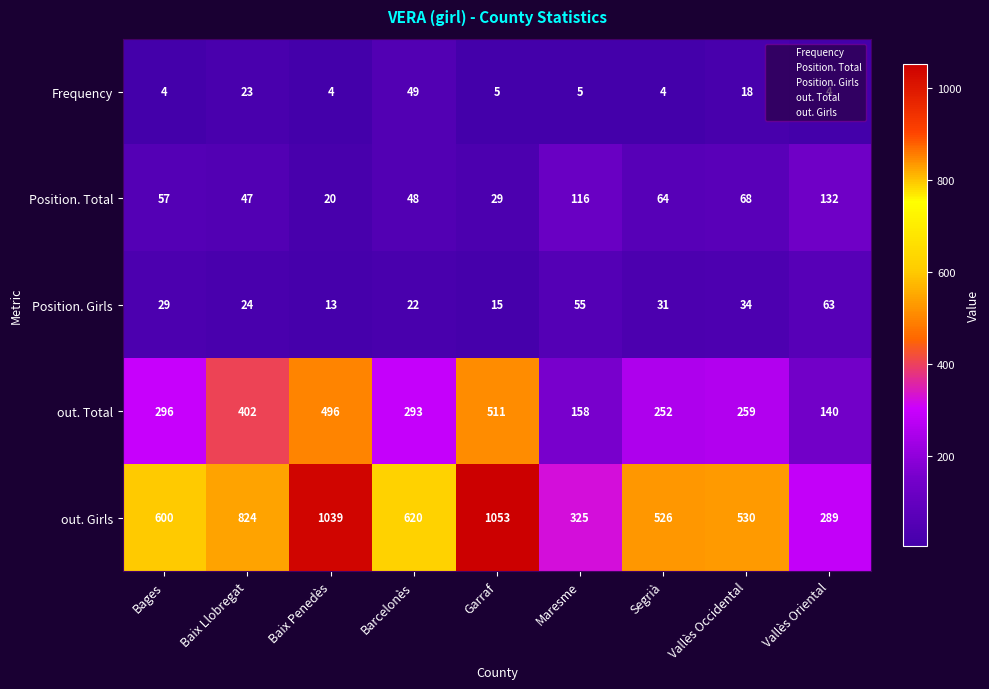

What is the sum of all Position. Girls values?

286